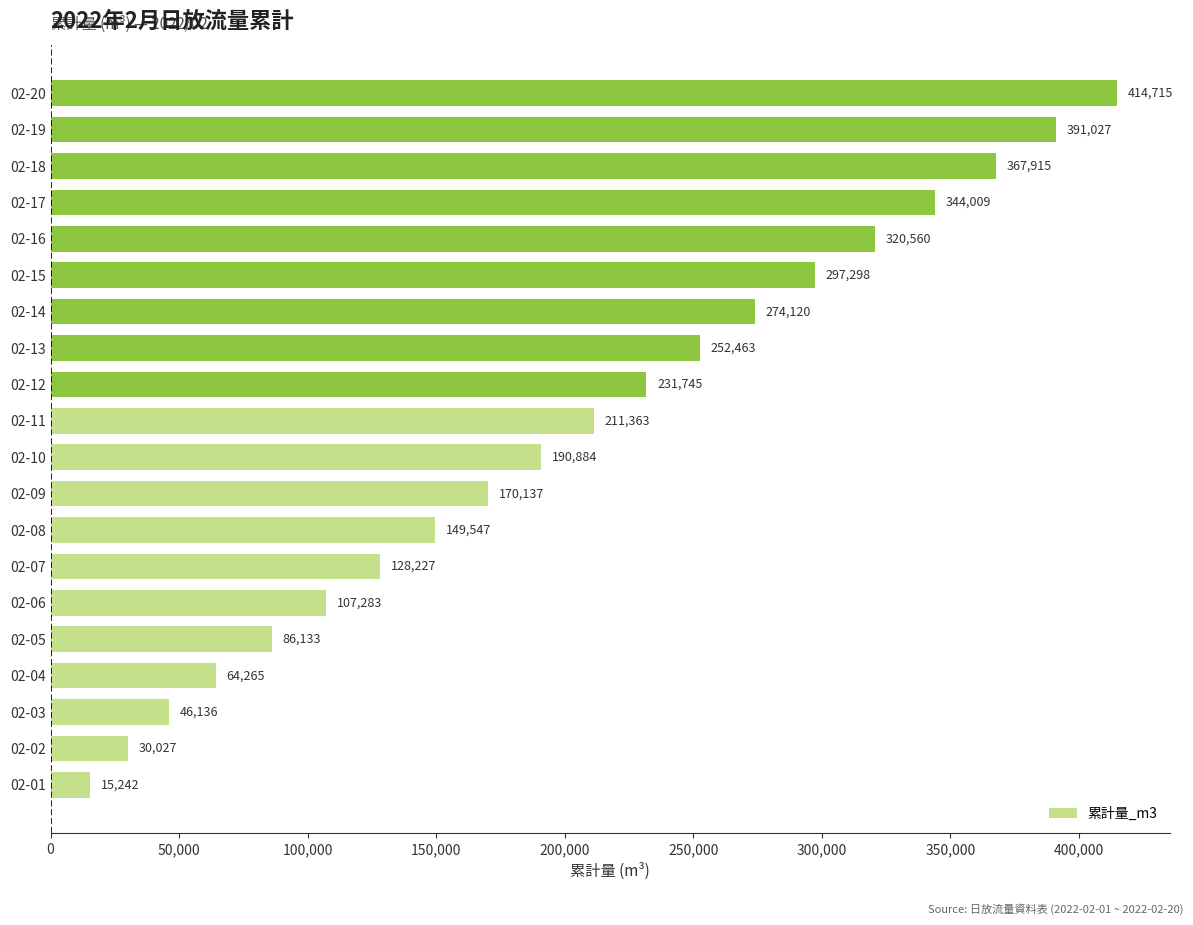

How many categories are shown in the chart?

20